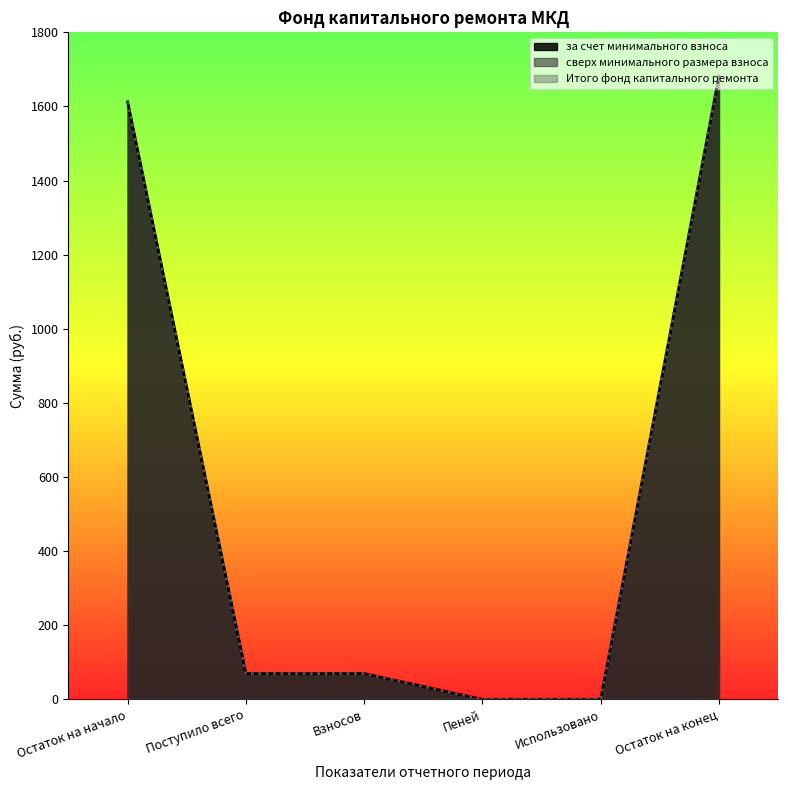

What position from the left is Остаток на конец?

6